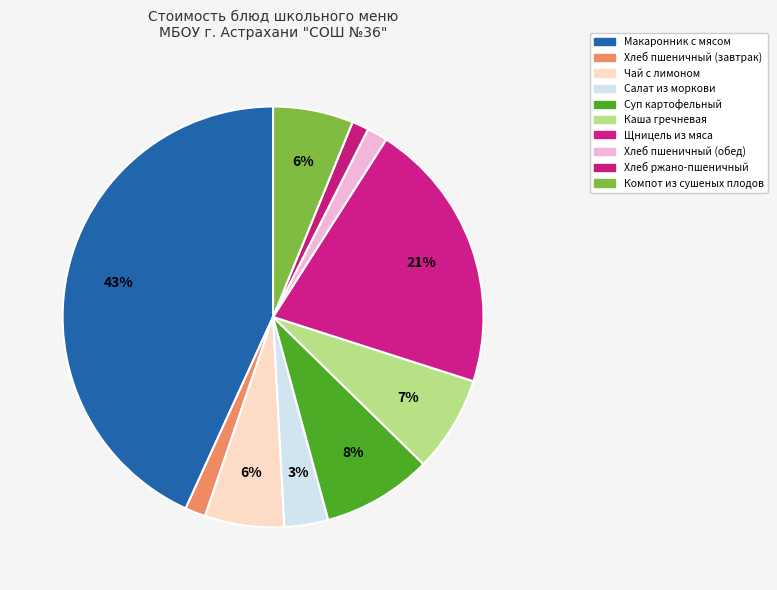

Combined, what portion of the pie is Щницель из мяса and Хлеб ржано-пшеничный?

22.2%